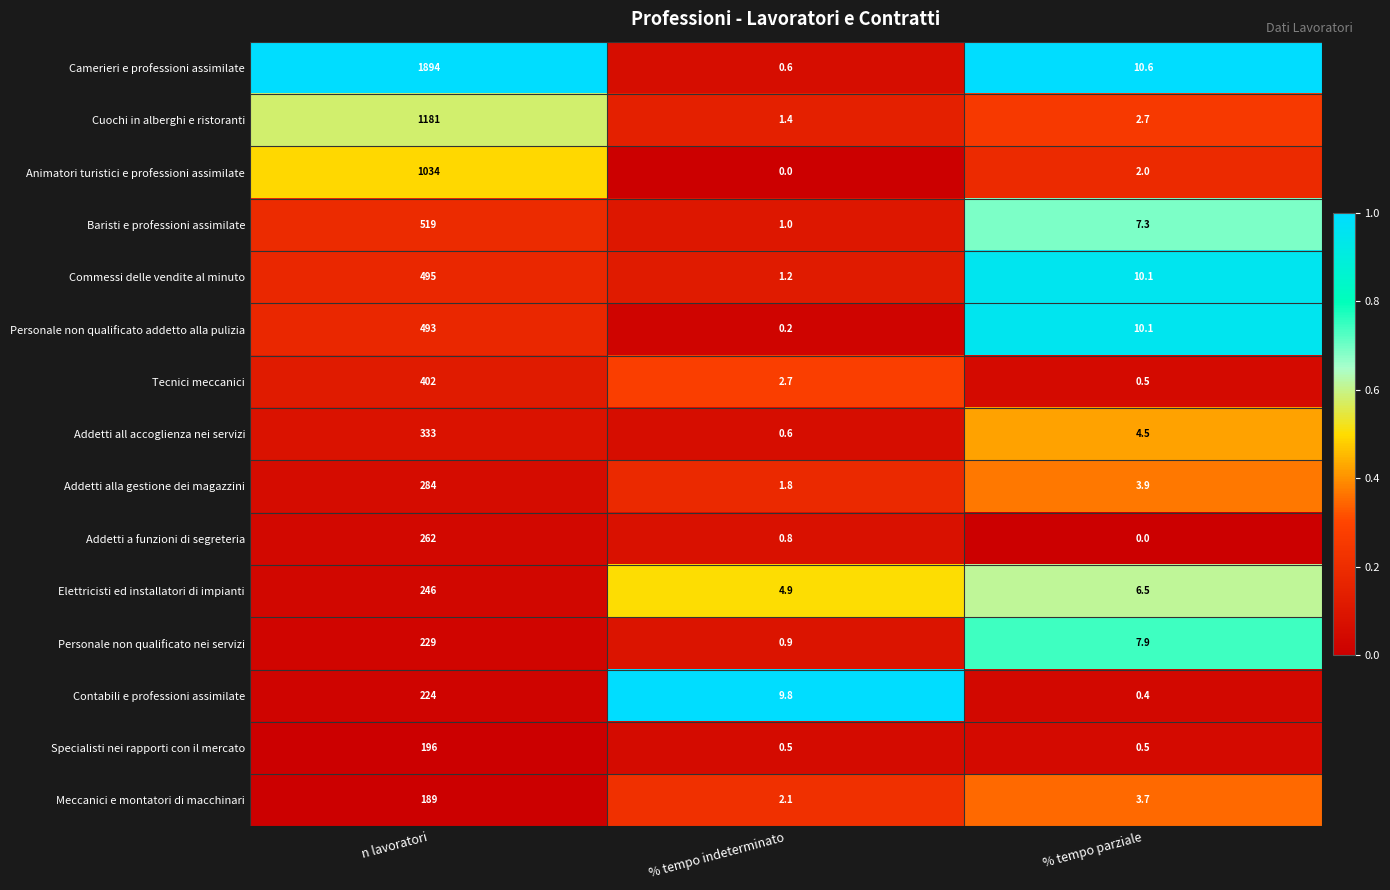

What value does the Elettricisti ed installatori di impianti series have at n lavoratori?

246.0